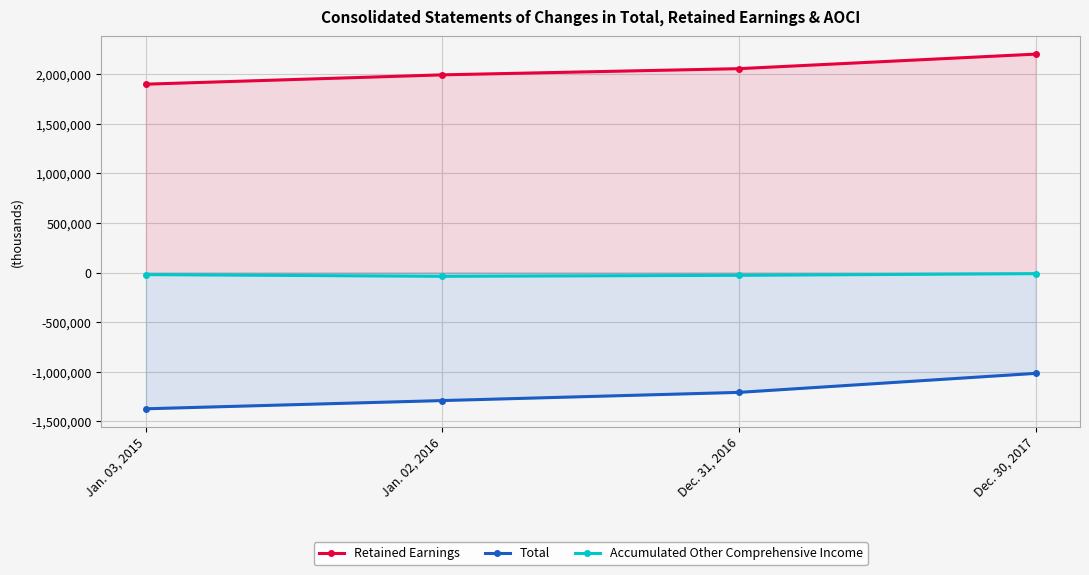

True or false: Total and Retained Earnings intersect in this chart.

False